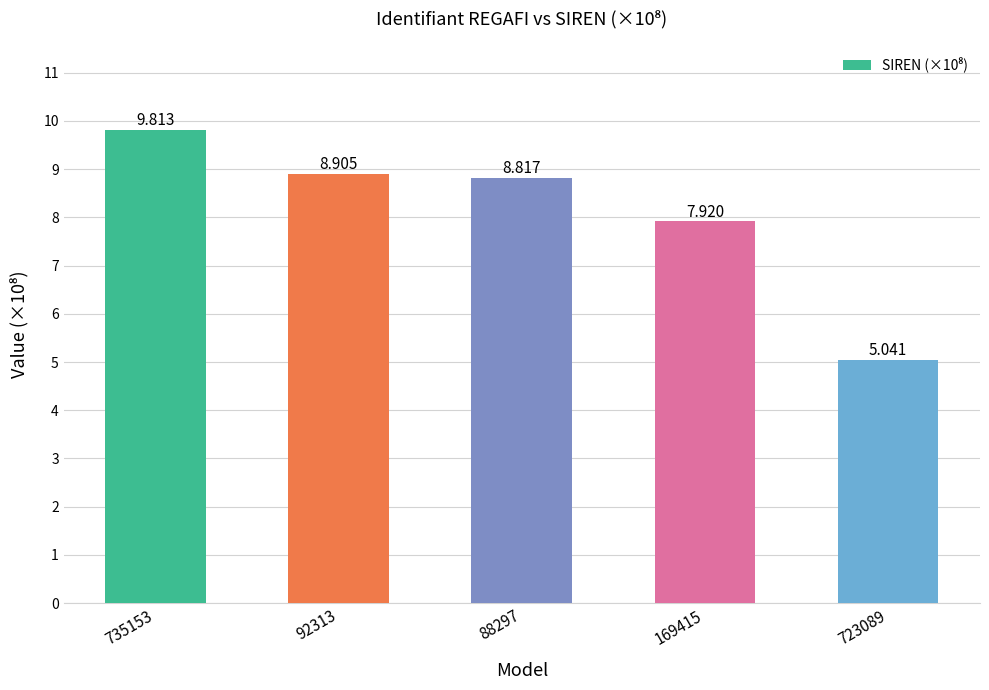

How many values exceed 8?

3